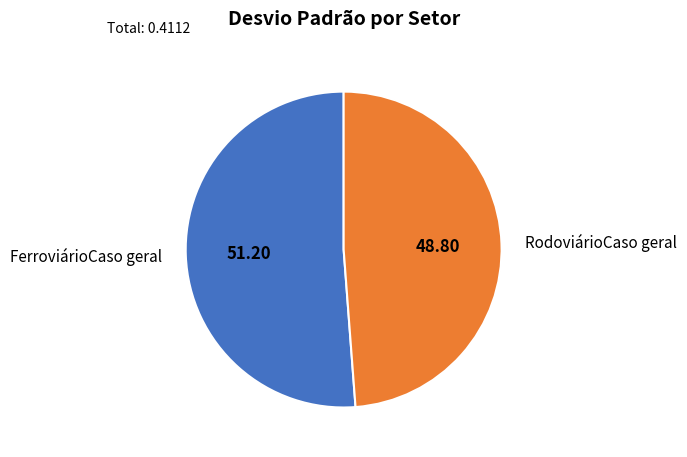

Does any single category account for the majority?

Yes